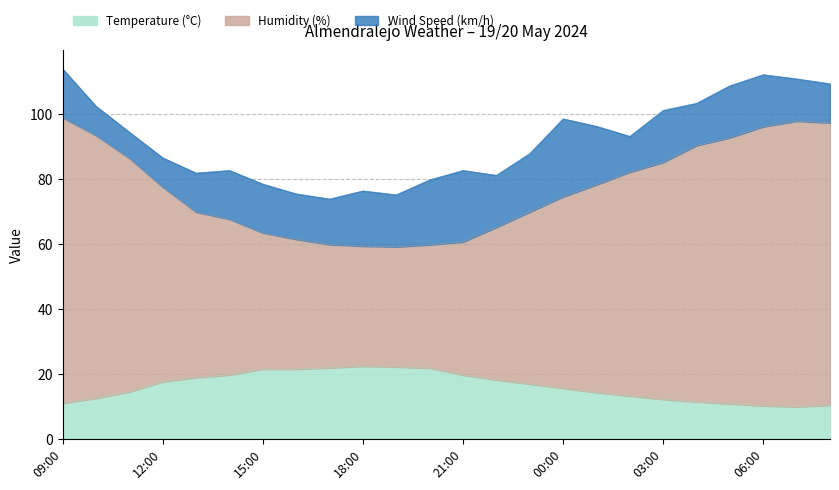

The Temperature (°C) series shows 11.0 at 09:00. True or false?

True